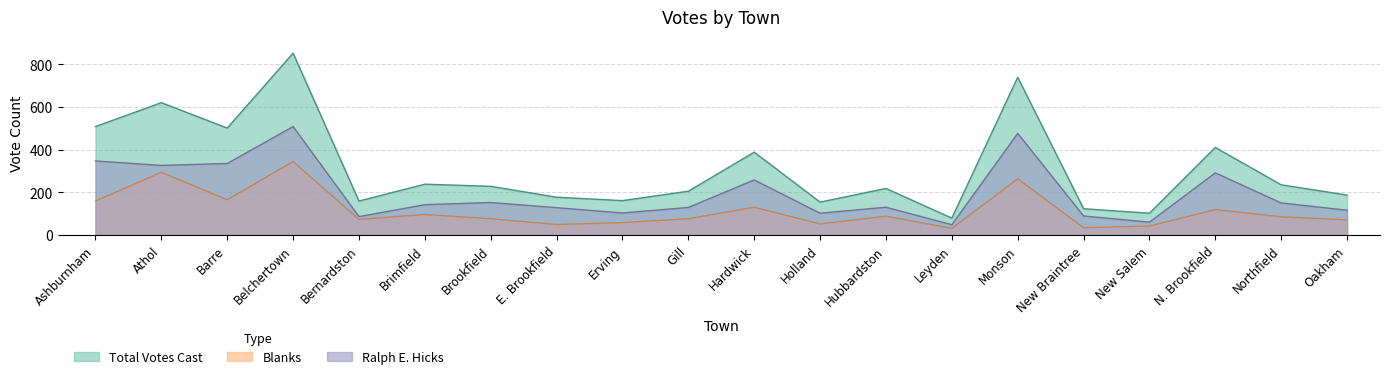

Reading left to right, transcribe all the data shown in this chart.

Ralph E. Hicks: 347	326	335	508	86	142	152	128	103	129	258	102	130	48	476	89	60	291	150	116
Blanks: 159	294	165	344	73	96	76	49	58	76	130	52	88	31	263	34	42	119	85	71
Total Votes Cast: 508	620	501	852	159	238	228	177	161	205	388	154	218	79	739	123	102	410	235	187